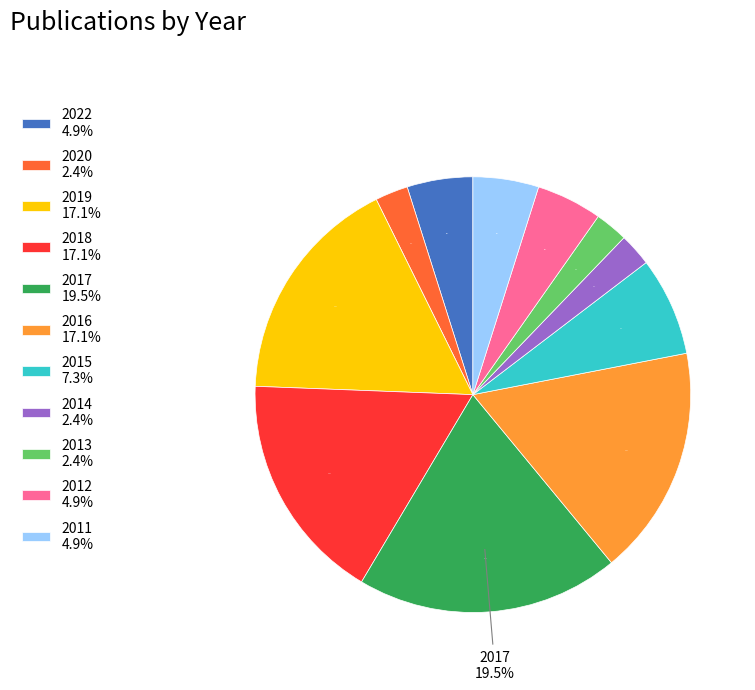

Count the number of slices in the pie.

11